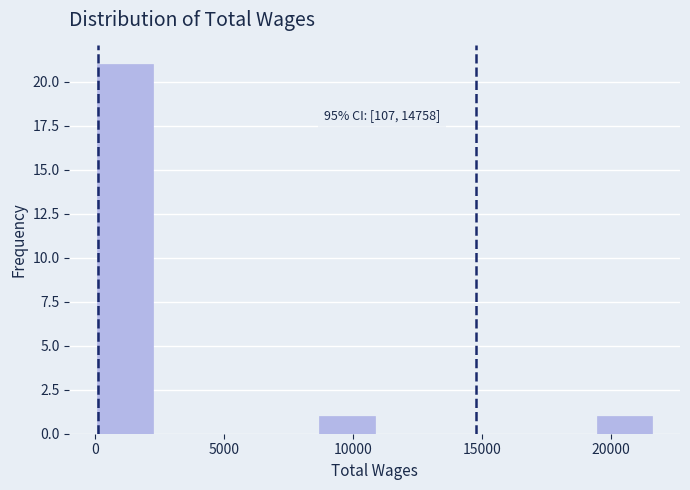

Over which range of the x-axis is the bar tallest?

0 to 2000